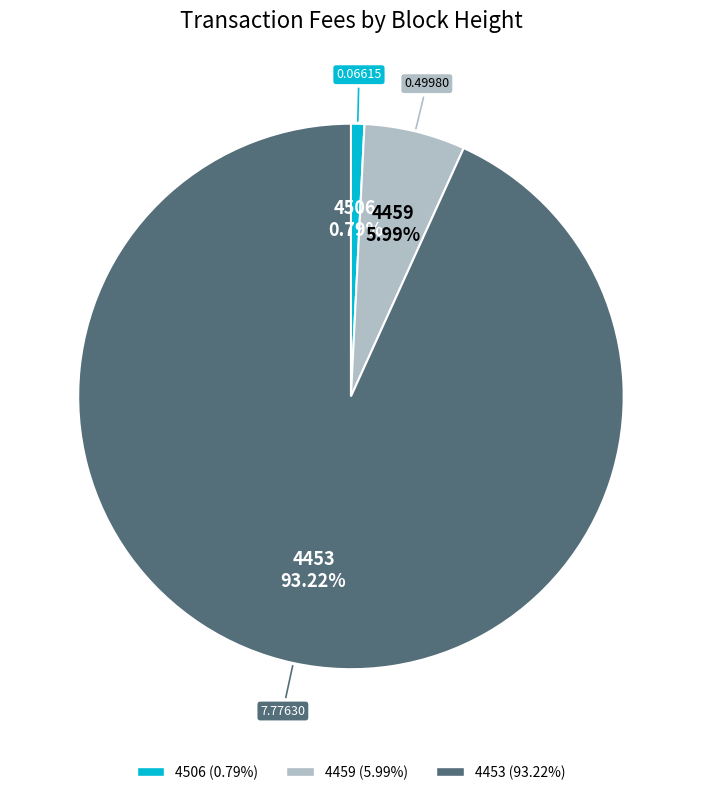

What is the smallest slice in the pie chart?

4506